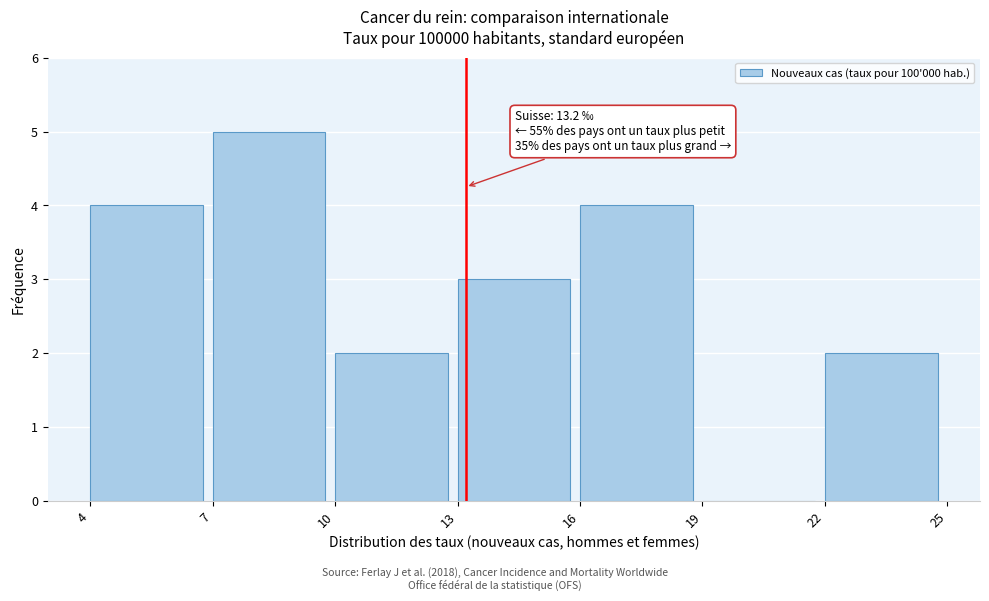

Which range on the x-axis has the tallest bar?

7 to 10